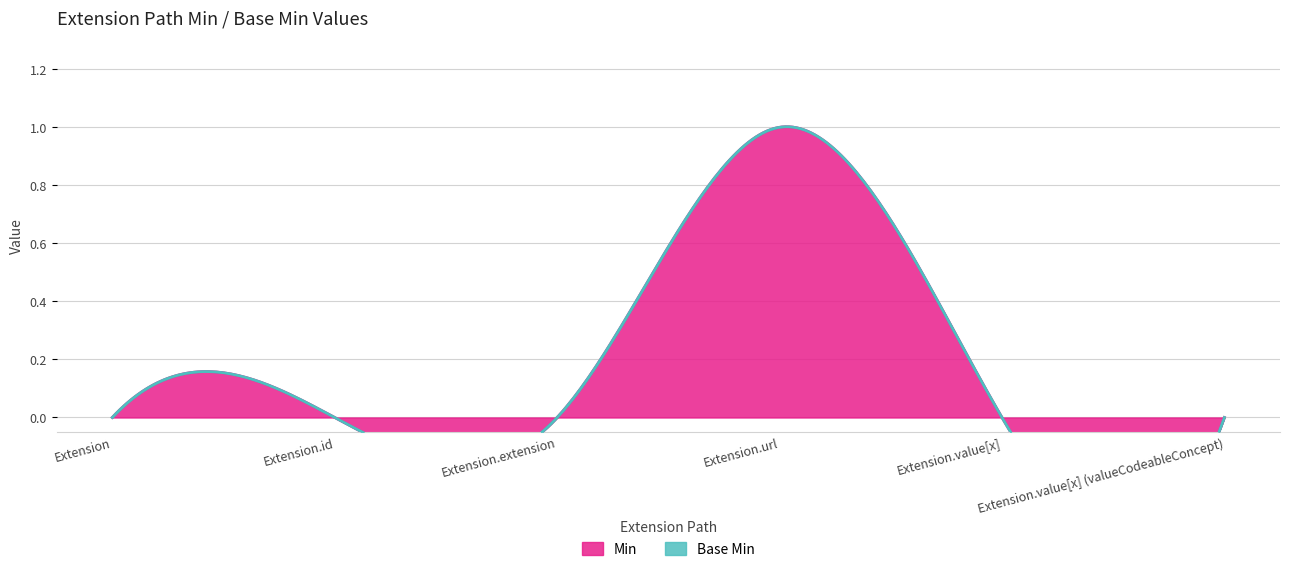

Reading right to left, extract all data points from this chart.

Min: Extension.value[x] (valueCodeableConcept)=0	Extension.value[x]=0	Extension.url=1	Extension.extension=0	Extension.id=0	Extension=0
Base Min: Extension.value[x] (valueCodeableConcept)=0	Extension.value[x]=0	Extension.url=1	Extension.extension=0	Extension.id=0	Extension=0